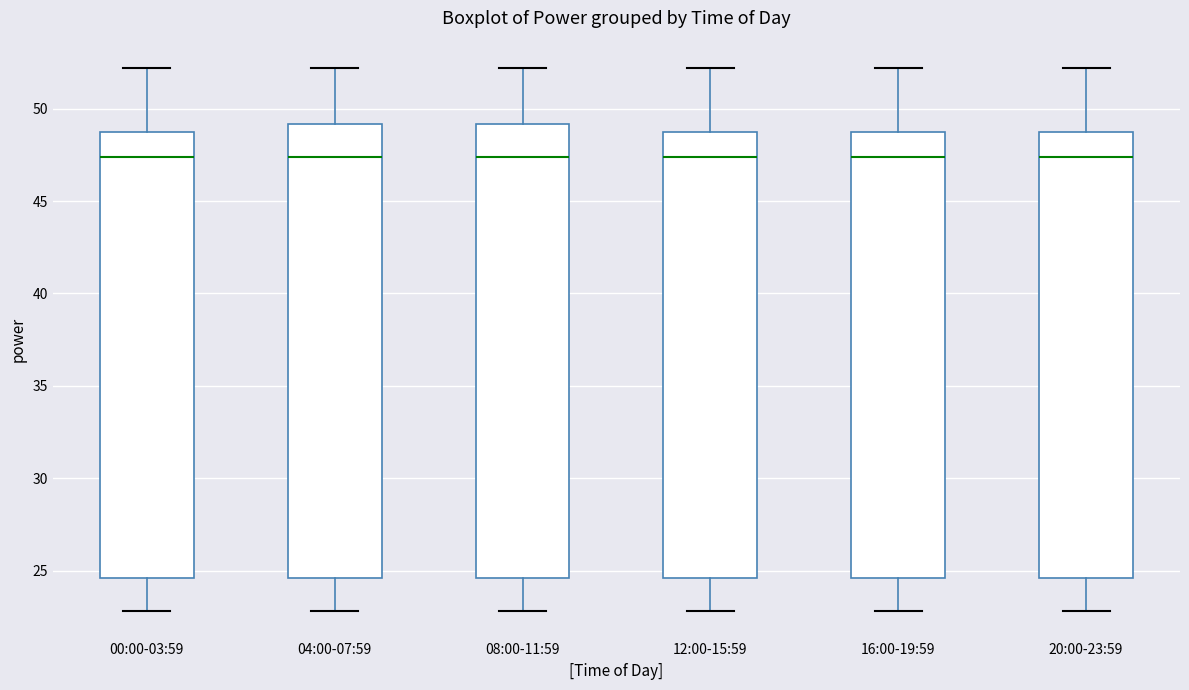

Reading left to right, transcribe this box plot: for each box, give where its median line is, the range the box spans, and where its two whiskers end, as read against the y-axis. The values are not printed on the chart, so give them approximately, as read against the axis.

00:00-03:59: median 47.5, box 24.5 to 48.5, whiskers 23.0 to 52.0
04:00-07:59: median 47.5, box 24.5 to 49.0, whiskers 23.0 to 52.0
08:00-11:59: median 47.5, box 24.5 to 49.0, whiskers 23.0 to 52.0
12:00-15:59: median 47.5, box 24.5 to 48.5, whiskers 23.0 to 52.0
16:00-19:59: median 47.5, box 24.5 to 48.5, whiskers 23.0 to 52.0
20:00-23:59: median 47.5, box 24.5 to 48.5, whiskers 23.0 to 52.0